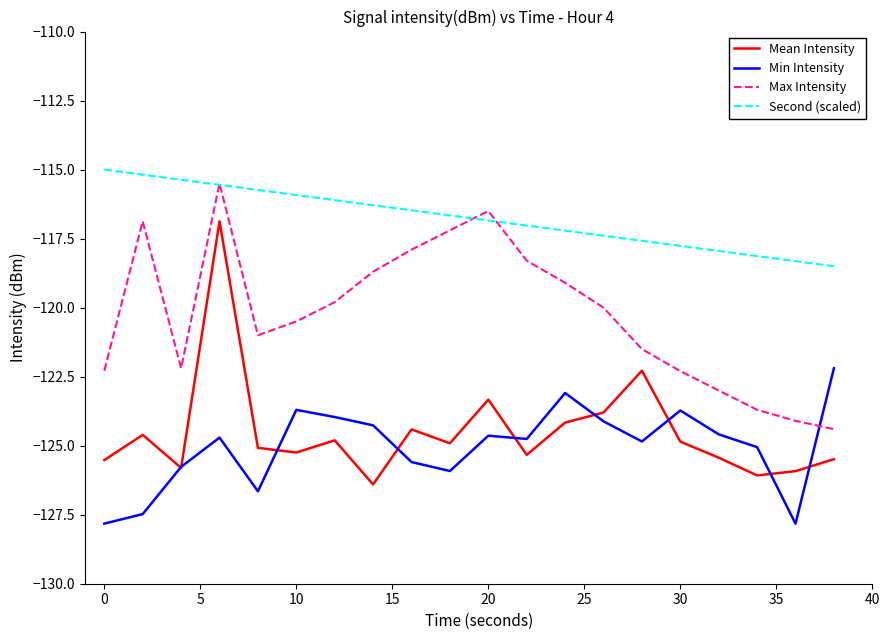

What are all the series names shown in the legend?

Mean Intensity, Min Intensity, Max Intensity, Second (scaled)